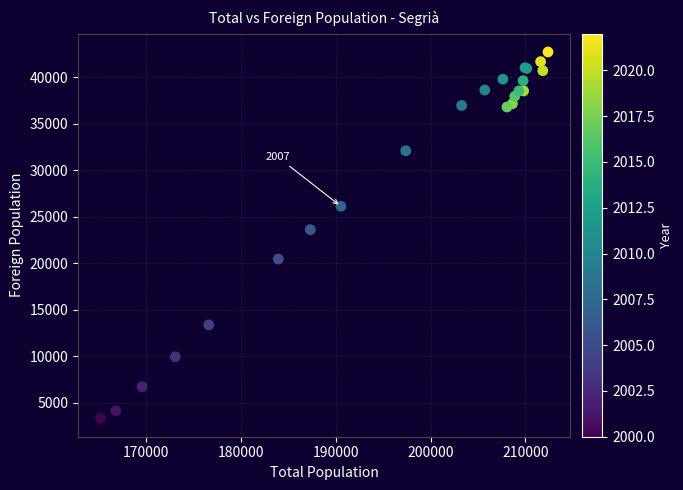

What Y value in the scatter plot is closest to 23012?

23606